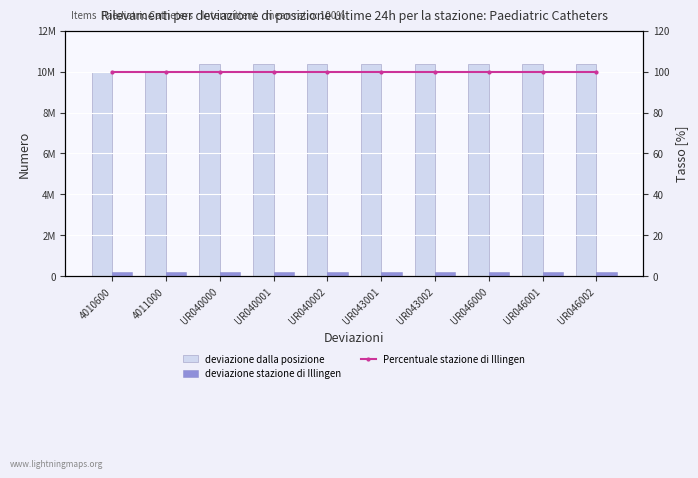

Which series has the widest spread of values?

deviazione dalla posizione